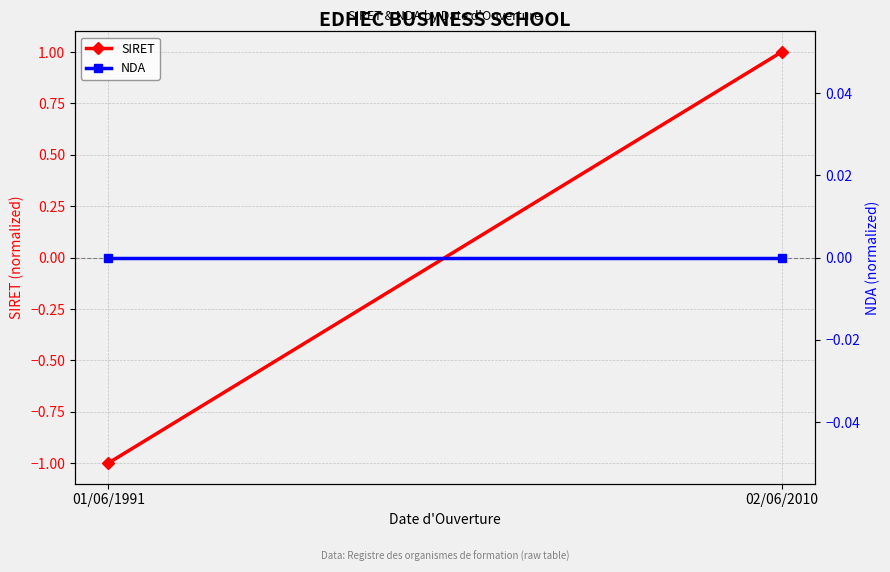

How many lines are shown in the chart?

2